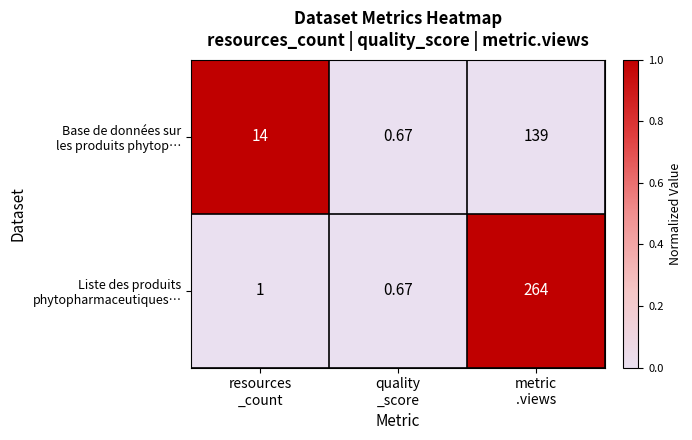

Count the number of categories in the chart.

3